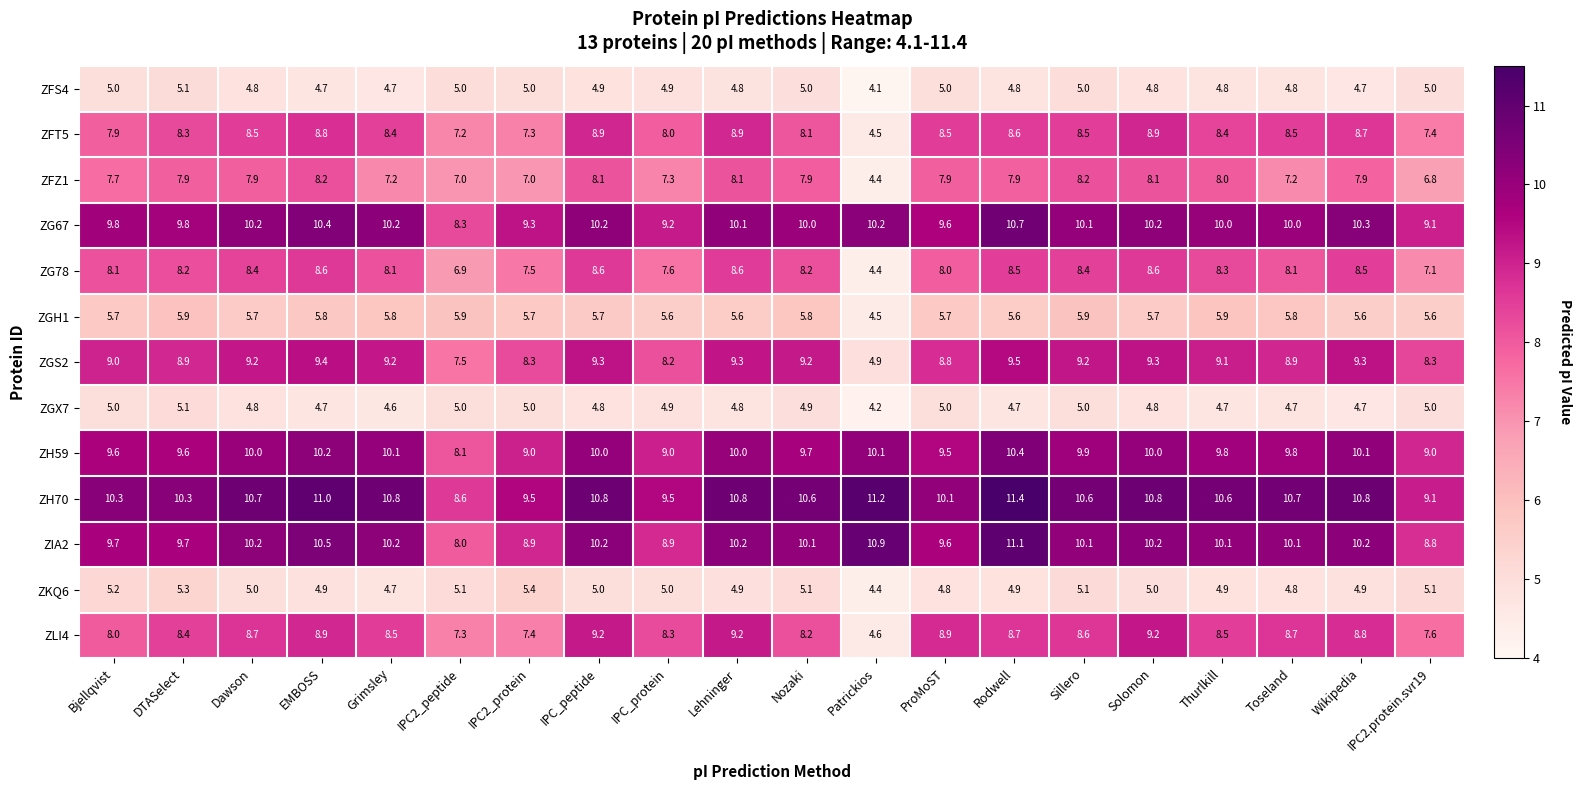

What is the difference between the highest and lowest values at DTASelect?

5.2